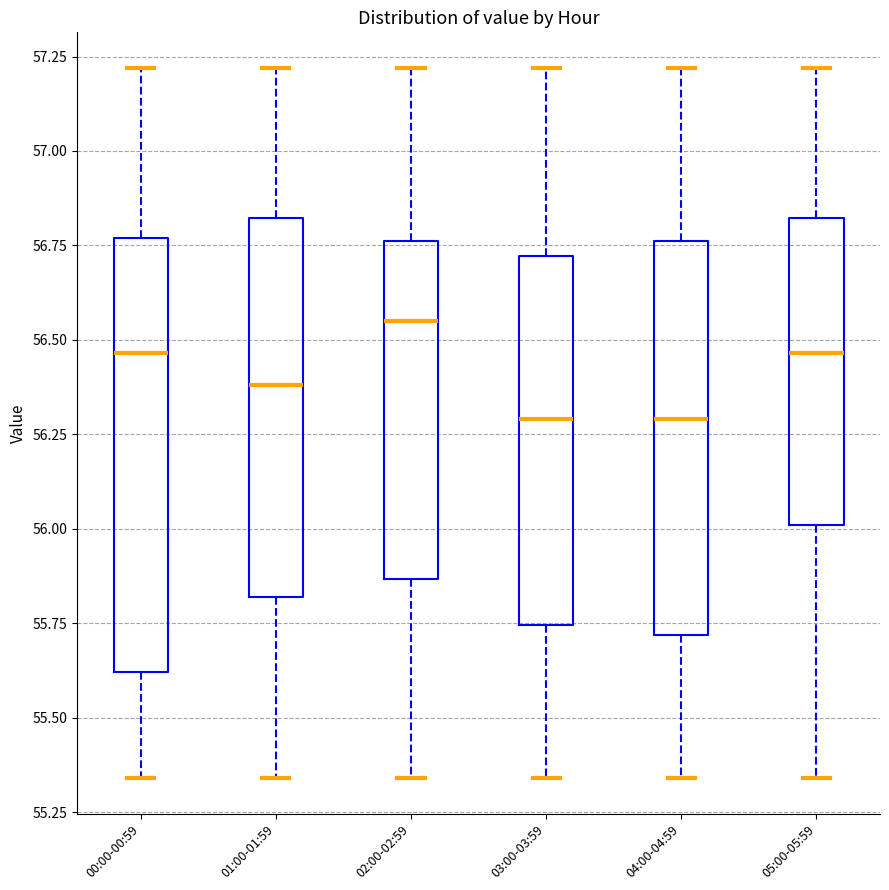

Reading left to right, read every box against the y-axis: the position of its median line, the range the box covers, and the ends of its whiskers. The values are not printed on the chart, so give them approximately, as read against the axis.

00:00-00:59: median 56.45, box 55.60 to 56.75, whiskers 55.35 to 57.20
01:00-01:59: median 56.40, box 55.80 to 56.80, whiskers 55.35 to 57.20
02:00-02:59: median 56.55, box 55.85 to 56.75, whiskers 55.35 to 57.20
03:00-03:59: median 56.30, box 55.75 to 56.70, whiskers 55.35 to 57.20
04:00-04:59: median 56.30, box 55.70 to 56.75, whiskers 55.35 to 57.20
05:00-05:59: median 56.45, box 56.00 to 56.80, whiskers 55.35 to 57.20